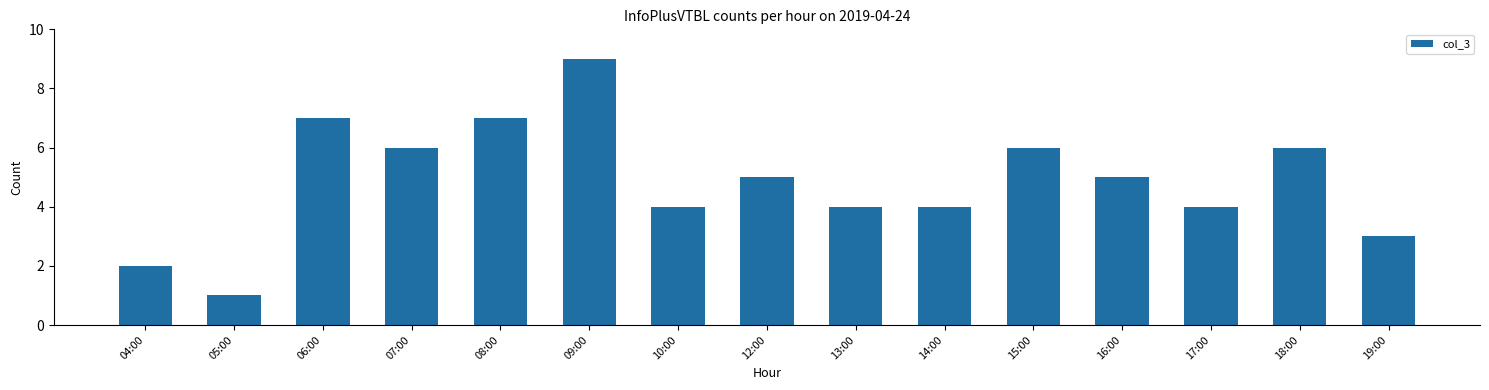

Does the chart contain any negative values?

No